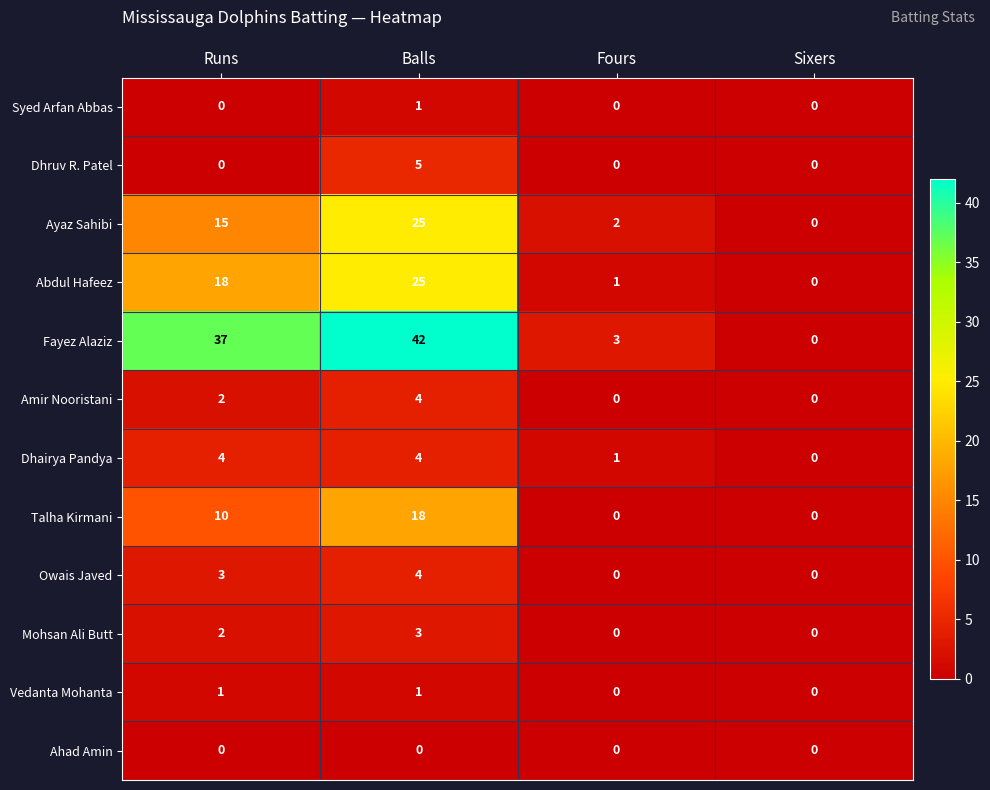

Between Balls and Sixers, which series saw the biggest shift?

Fayez Alaziz